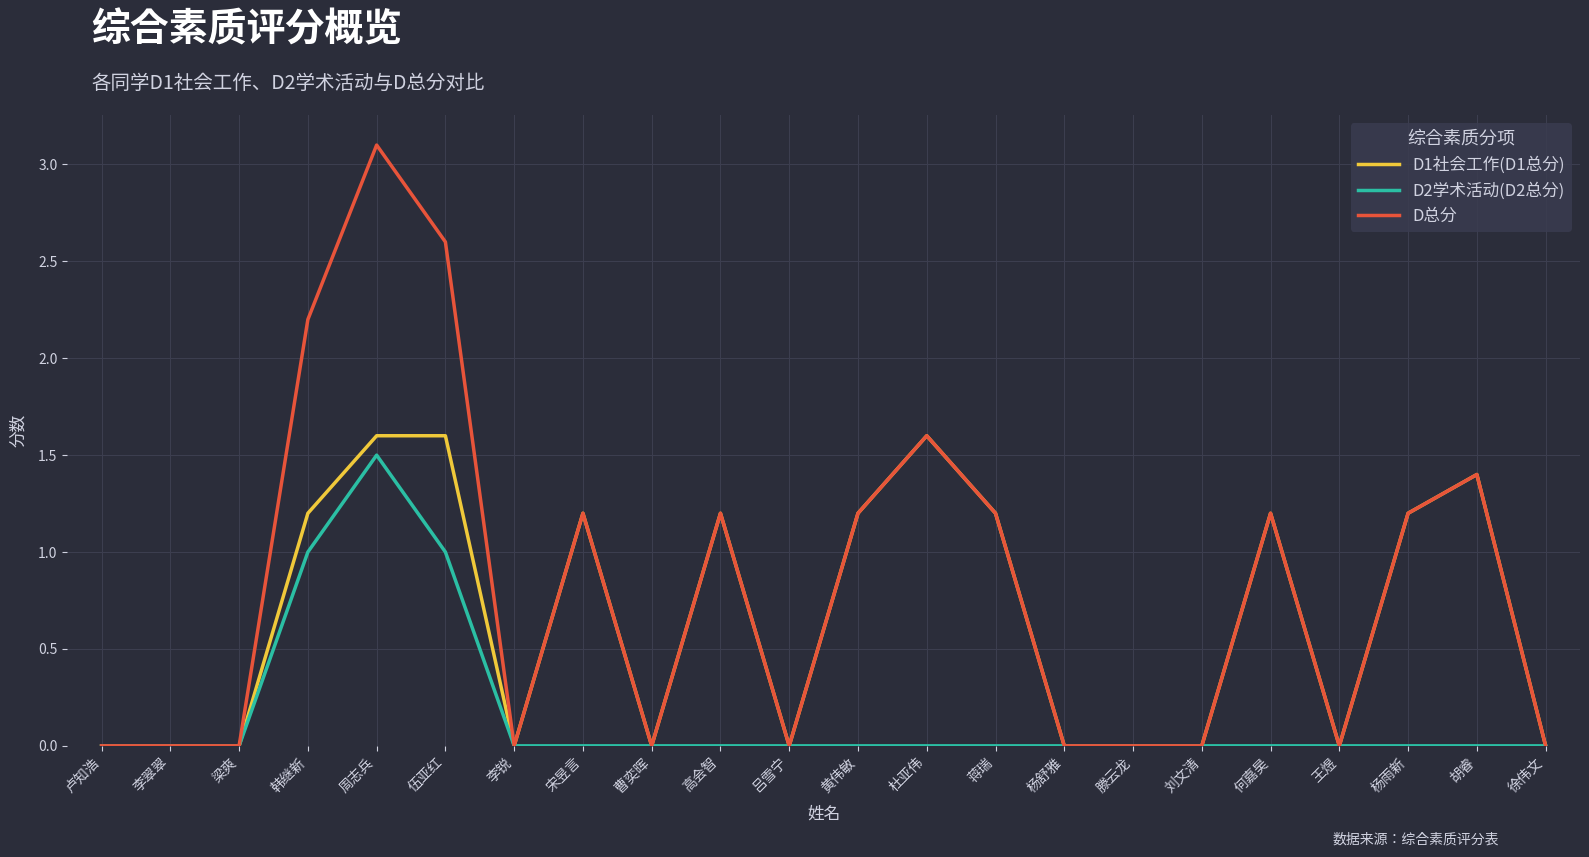

What is the difference between the D1社会工作(D1总分) values at 高会智 and 卢知浩?

1.2